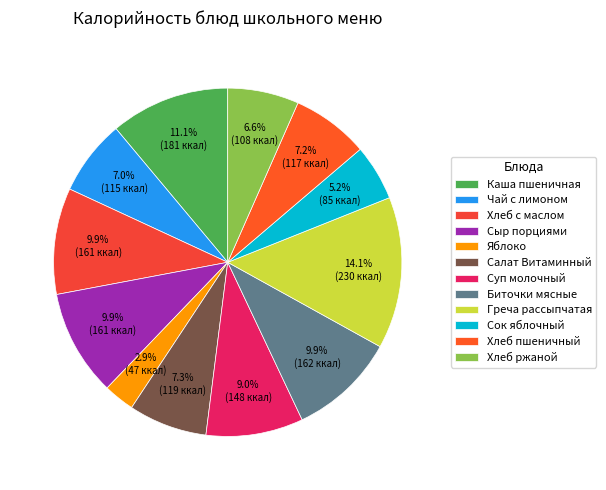

What percentage do Хлеб ржаной and Греча рассыпчатая together represent?

20.7%